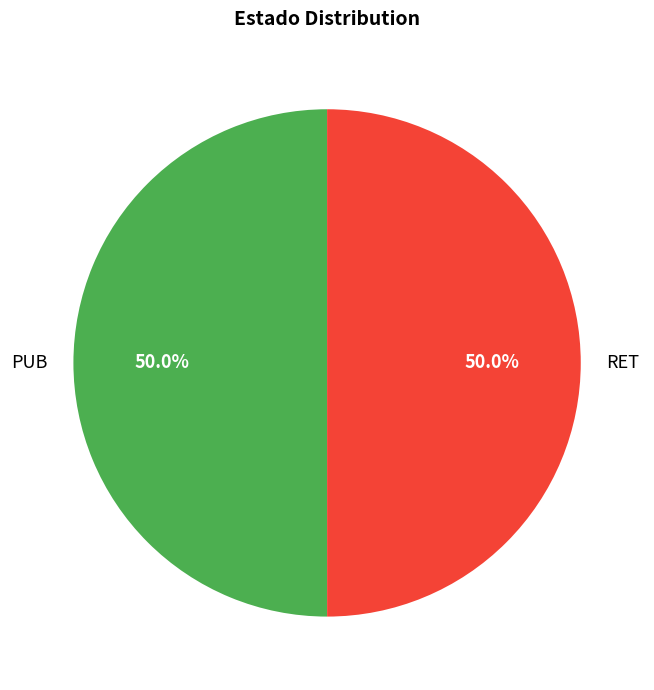

How many slices are in this pie chart?

2